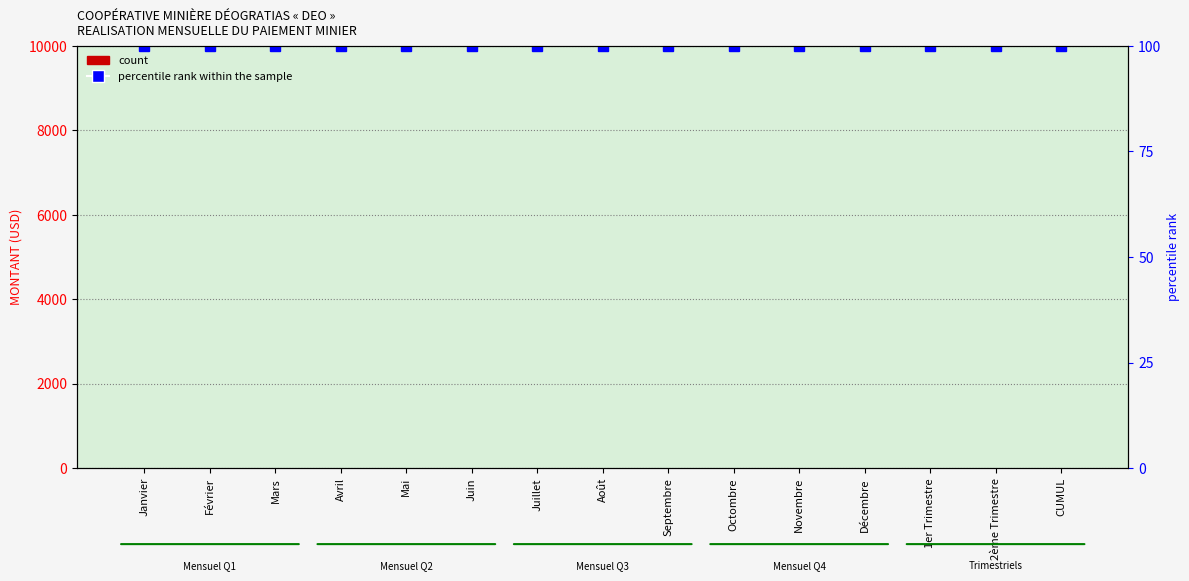

At which label is percentile rank within the sample closest to 100?

Janvier